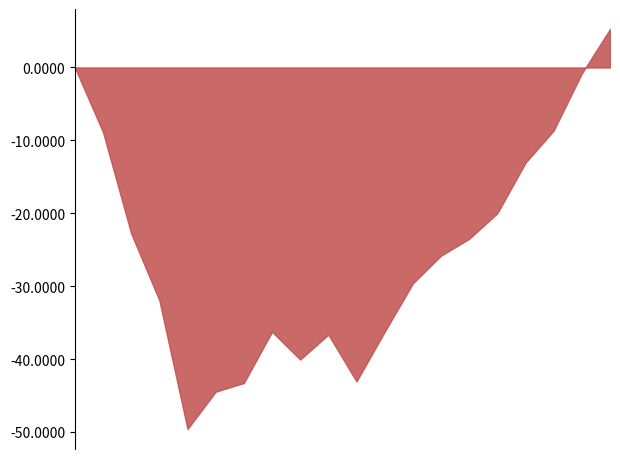

What is the smallest value displayed?

-49.6